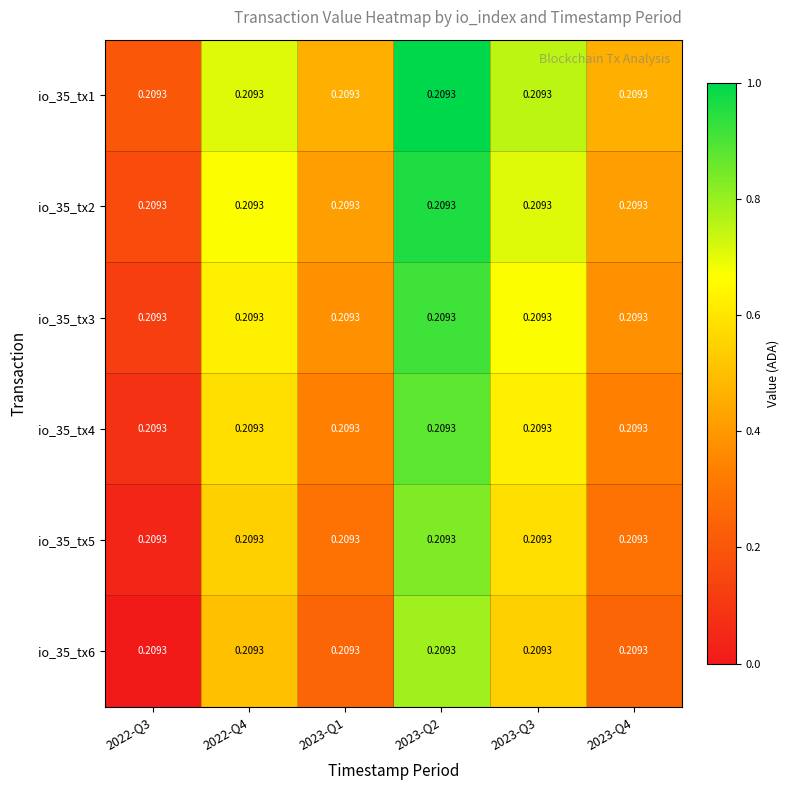

At how many categories does at least one series exceed 0?

6